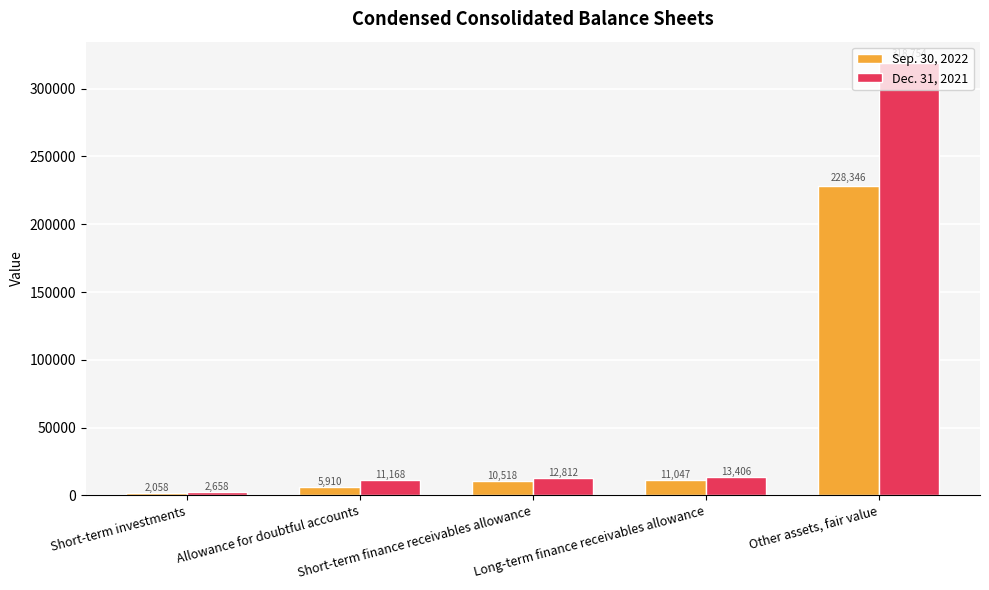

What is the value of the Sep. 30, 2022 bar at the 2nd from the left?

5910